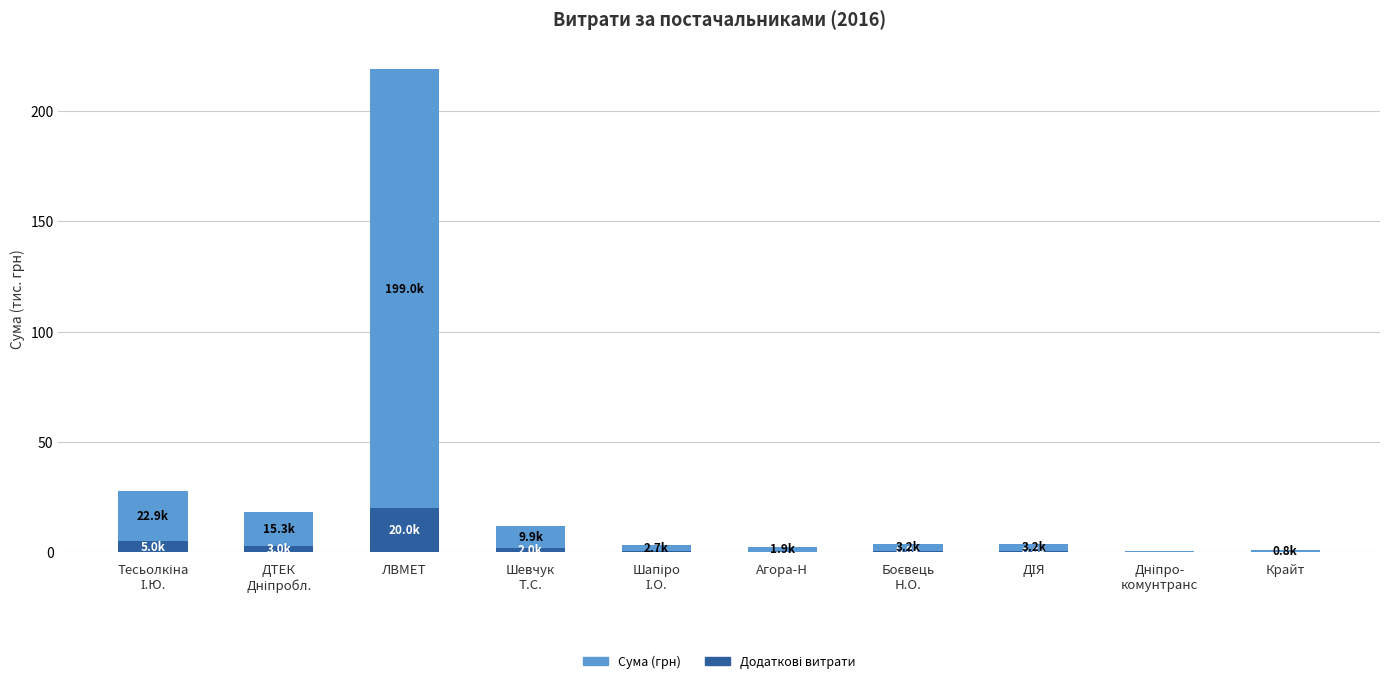

At which category is the sum across all series the highest?

ЛВМЕТ